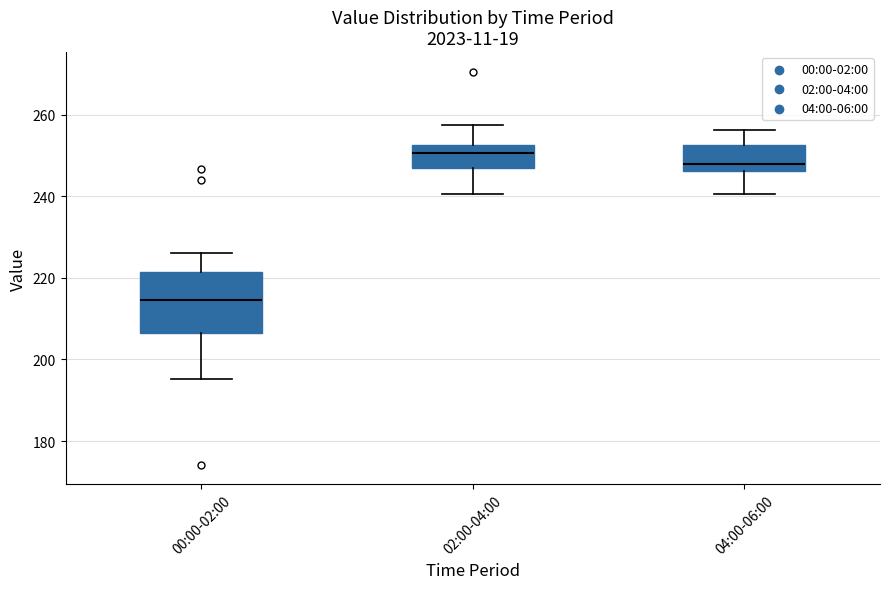

Where does the upper whisker of the box for 04:00-06:00 end on the y-axis? The values are not printed on the chart, so give them approximately, as read against the axis.

256